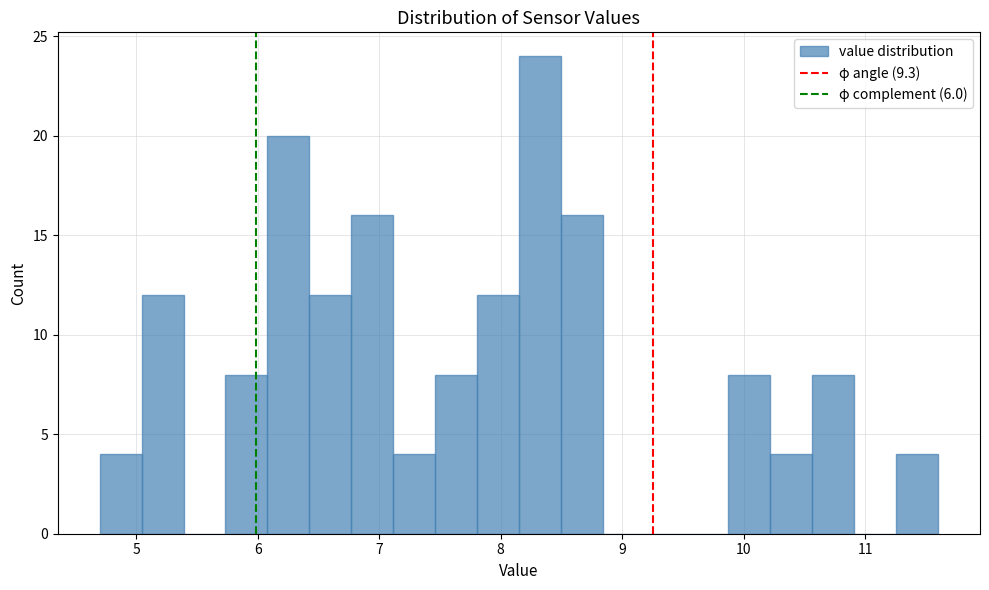

Read against the x-axis, roughly where is the centre of the tallest bar?

8.3